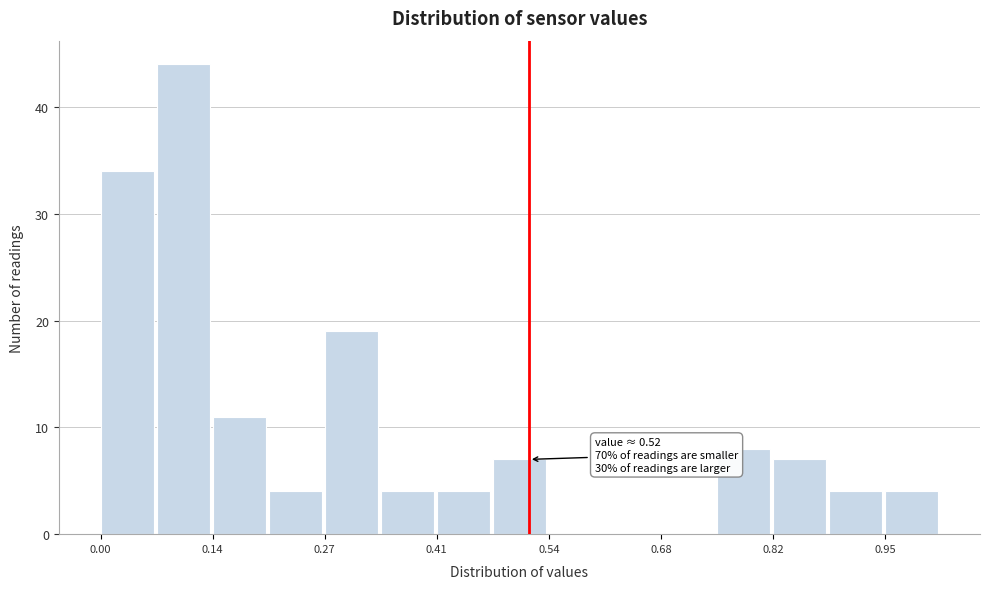

Read against the x-axis, roughly where is the centre of the tallest bar?

0.10